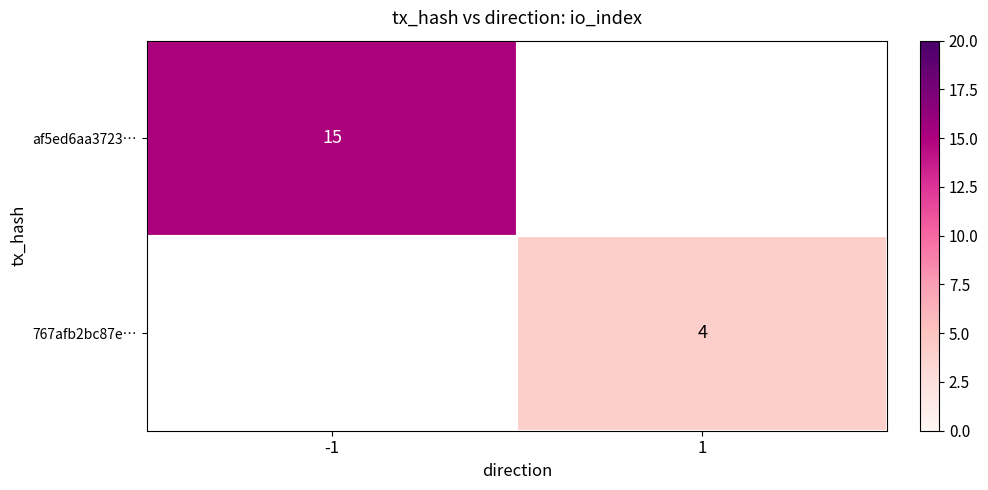

The value of 767afb2bc87e… at 1 is 6. True or false?

False